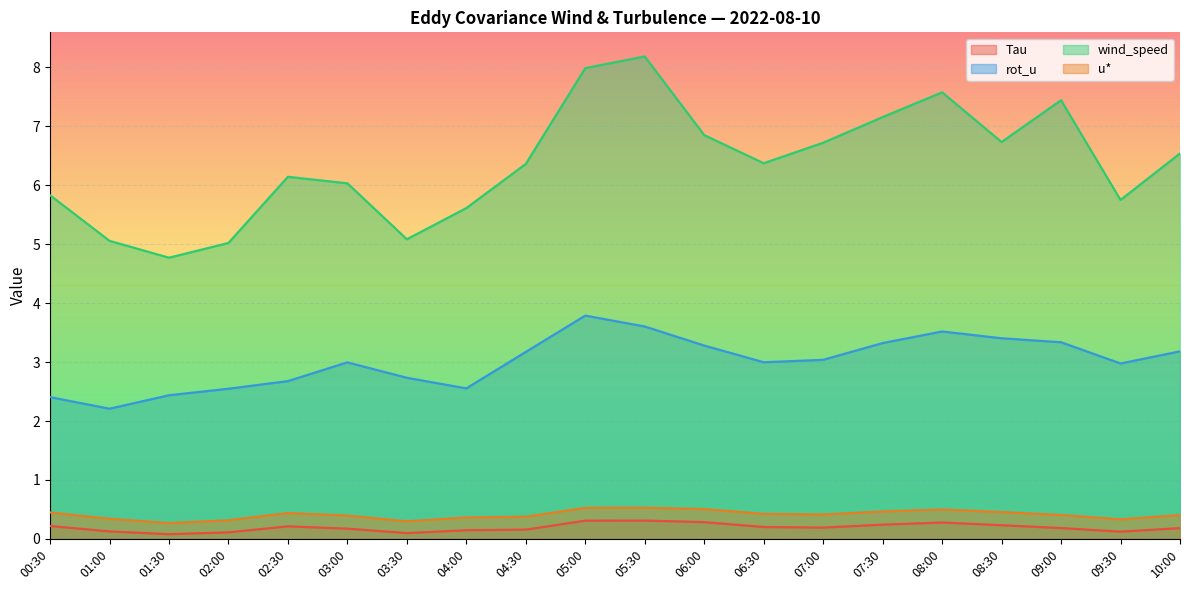

Which series has the largest total across all categories?

wind_speed